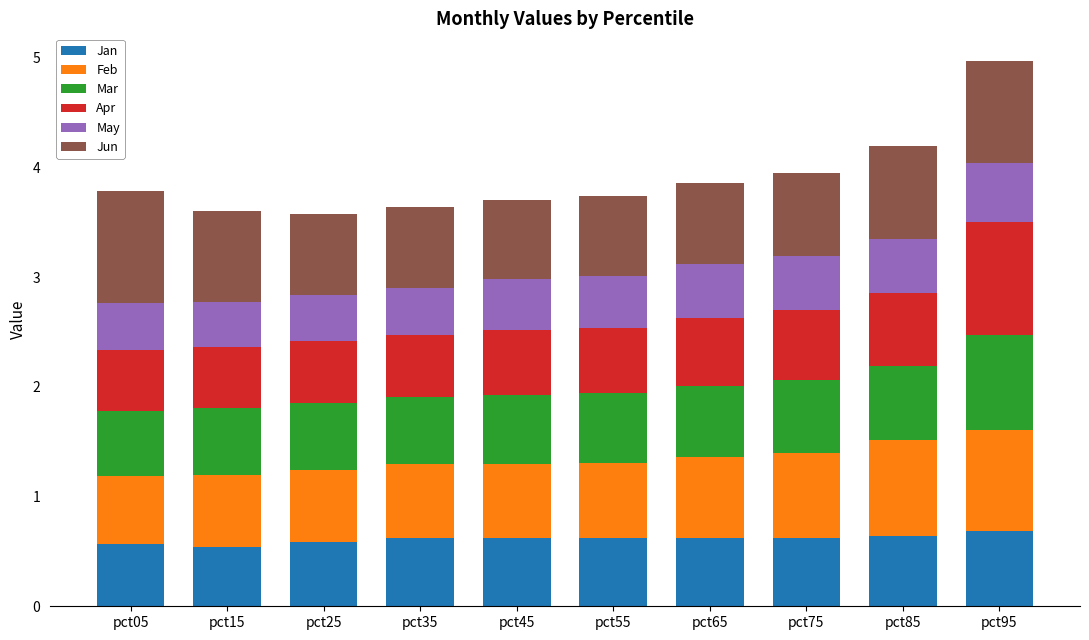

What is the minimum value for Jan?

0.5